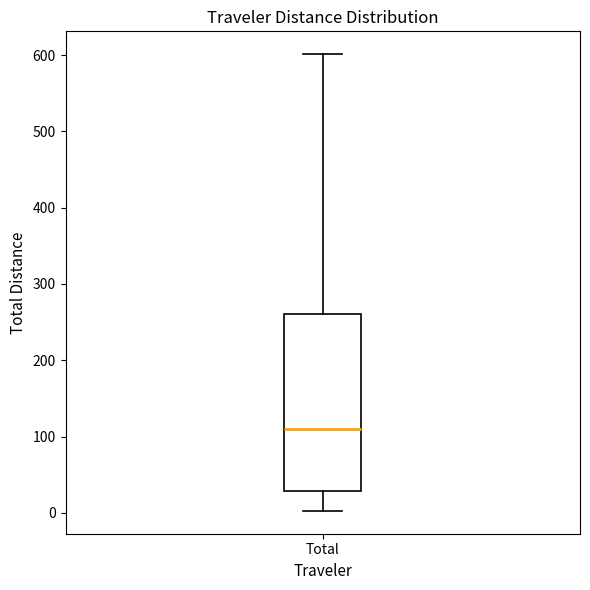

Transcribe this box plot: give where the median line is, the range the box spans, and where the two whiskers end, as read against the y-axis. The values are not printed on the chart, so give them approximately, as read against the axis.

median 110, box 30 to 260, whiskers 0 to 600